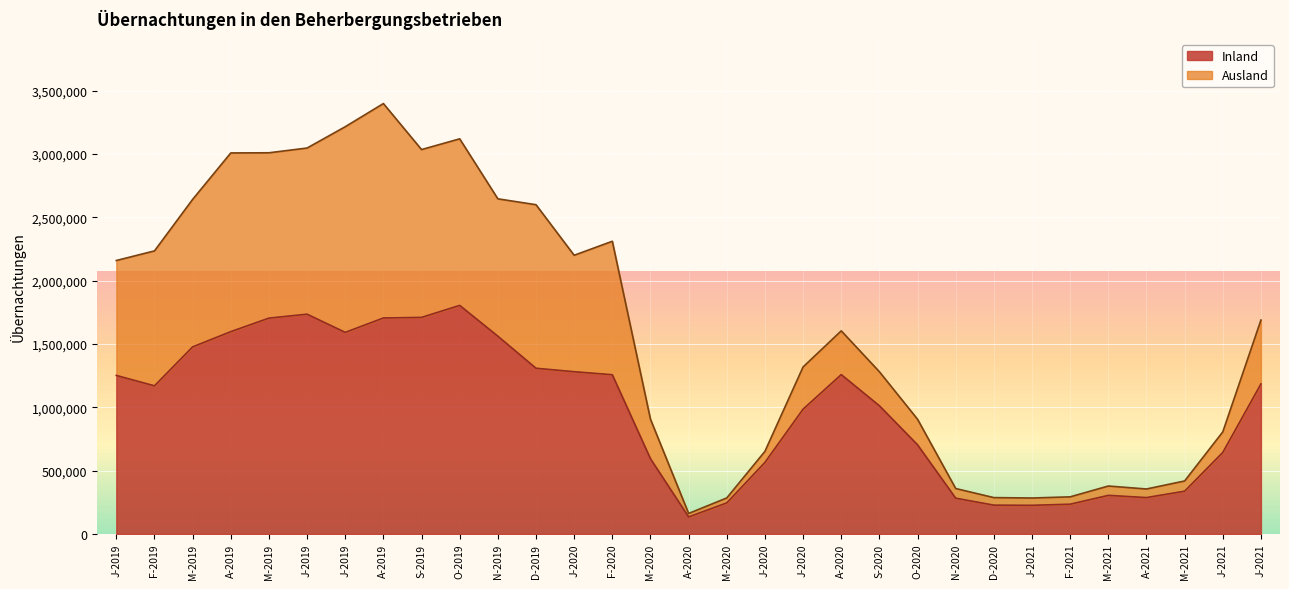

What are all the series names shown in the legend?

Inland, Ausland